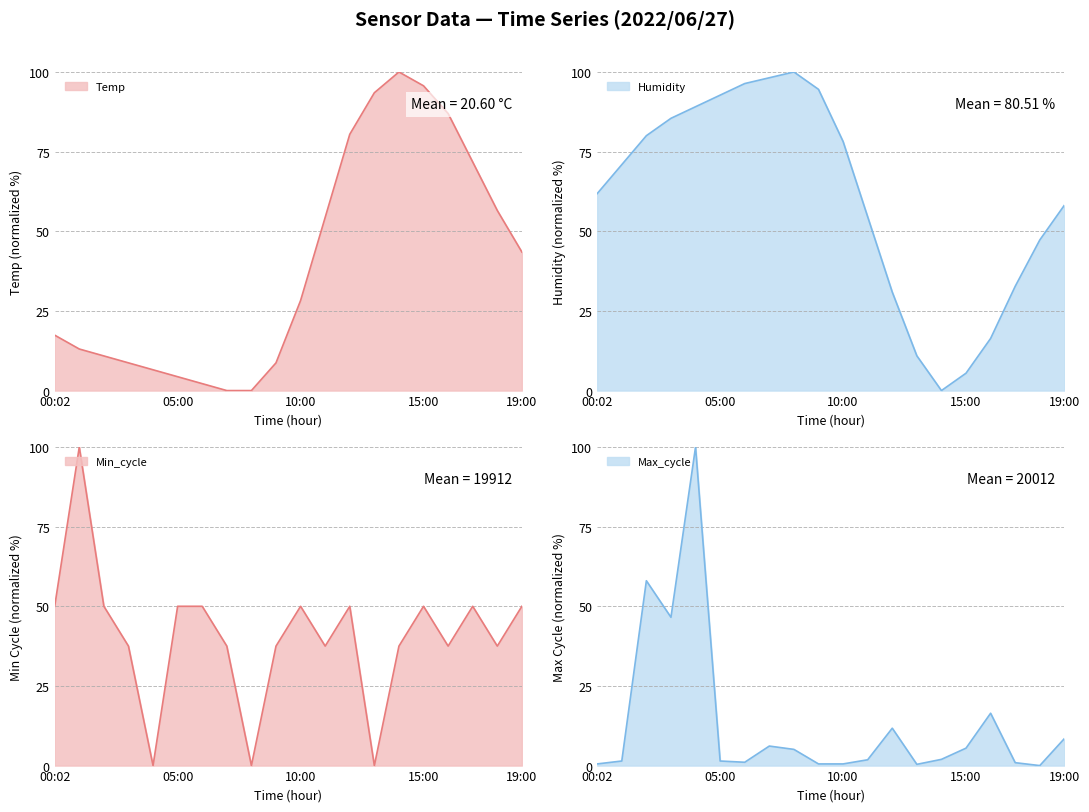

Reading left to right, what are all the values shown in this chart?

Temp: 00:02=17.4	01:00=13.0	02:00=10.9	03:00=8.7	04:00=6.5	05:00=4.3	06:00=2.2	07:00=0.0	08:00=0.0	09:00=8.7	10:00=28.3	11:00=54.3	12:00=80.4	13:00=93.5	14:00=100.0	15:00=95.7	16:00=87.0	17:00=71.7	18:00=56.5	19:00=43.5
Humidity: 00:02=61.8	01:00=70.9	02:00=80.0	03:00=85.5	04:00=89.1	05:00=92.7	06:00=96.4	07:00=98.2	08:00=100.0	09:00=94.5	10:00=78.2	11:00=54.5	12:00=30.9	13:00=10.9	14:00=0.0	15:00=5.5	16:00=16.4	17:00=32.7	18:00=47.3	19:00=58.2
Min_cycle: 00:02=50.0	01:00=100.0	02:00=50.0	03:00=37.5	04:00=0.0	05:00=50.0	06:00=50.0	07:00=37.5	08:00=0.0	09:00=37.5	10:00=50.0	11:00=37.5	12:00=50.0	13:00=0.0	14:00=37.5	15:00=50.0	16:00=37.5	17:00=50.0	18:00=37.5	19:00=50.0
Max_cycle: 00:02=0.5	01:00=1.4	02:00=58.0	03:00=46.5	04:00=100.0	05:00=1.4	06:00=1.0	07:00=6.1	08:00=5.1	09:00=0.5	10:00=0.5	11:00=1.8	12:00=11.7	13:00=0.4	14:00=2.0	15:00=5.5	16:00=16.4	17:00=0.9	18:00=0.0	19:00=8.5